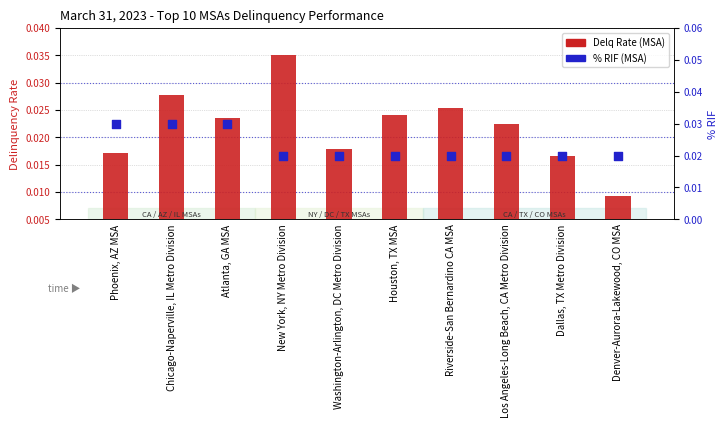

At which category is the sum across all series the highest?

Chicago-Naperville, IL Metro Division